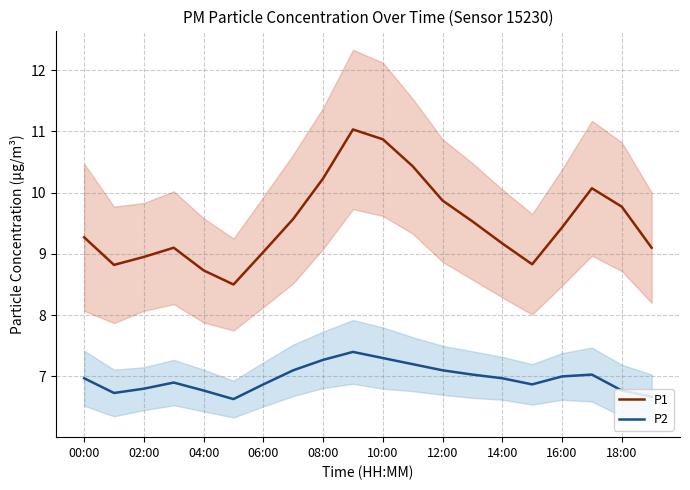

In P1, how many points are higher than both neighbors (excluding endpoints)?

3